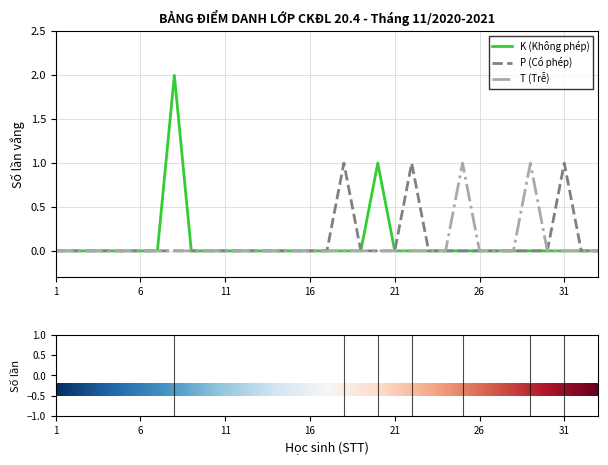

How many lines are shown in the chart?

3